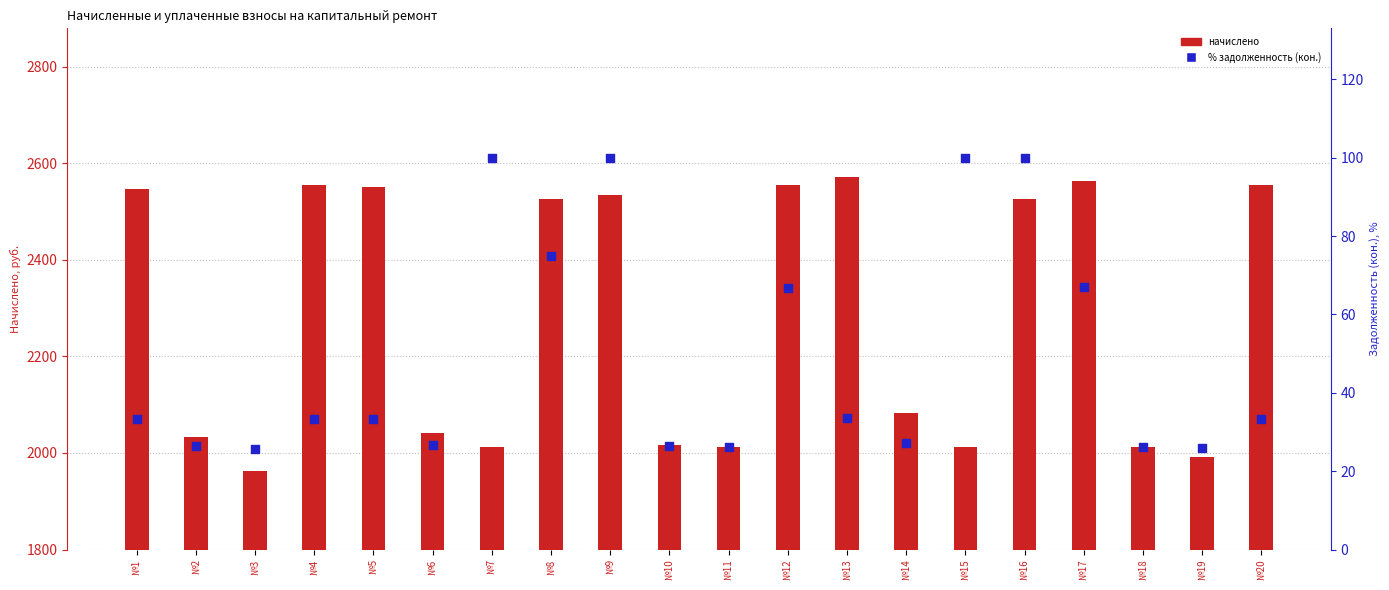

Which series has the largest Y range (max minus min)?

начислено